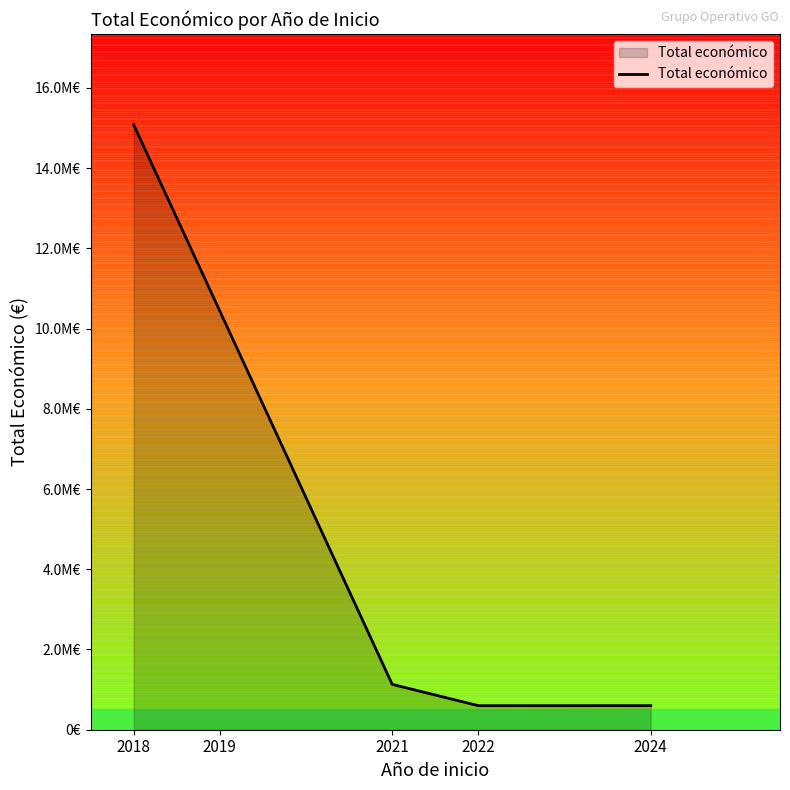

The value at 2019 is 16838709. True or false?

False